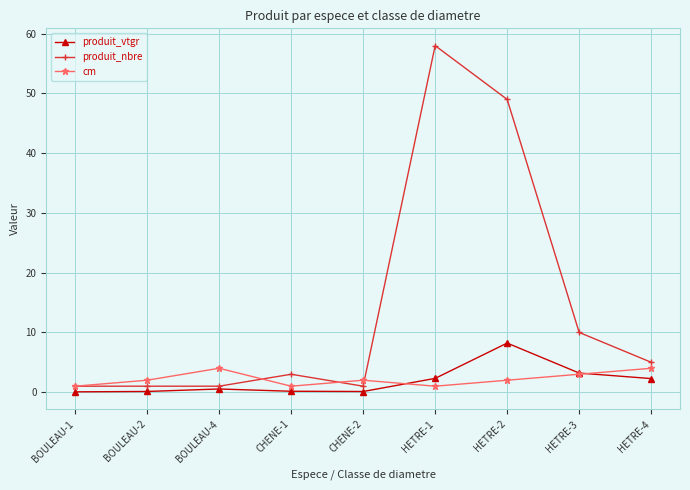

True or false: produit_vtgr has more than 0 points higher than both neighbors.

True